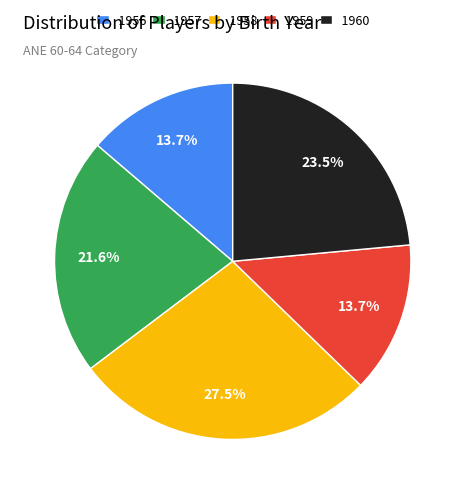

Which slice is the largest?

1958